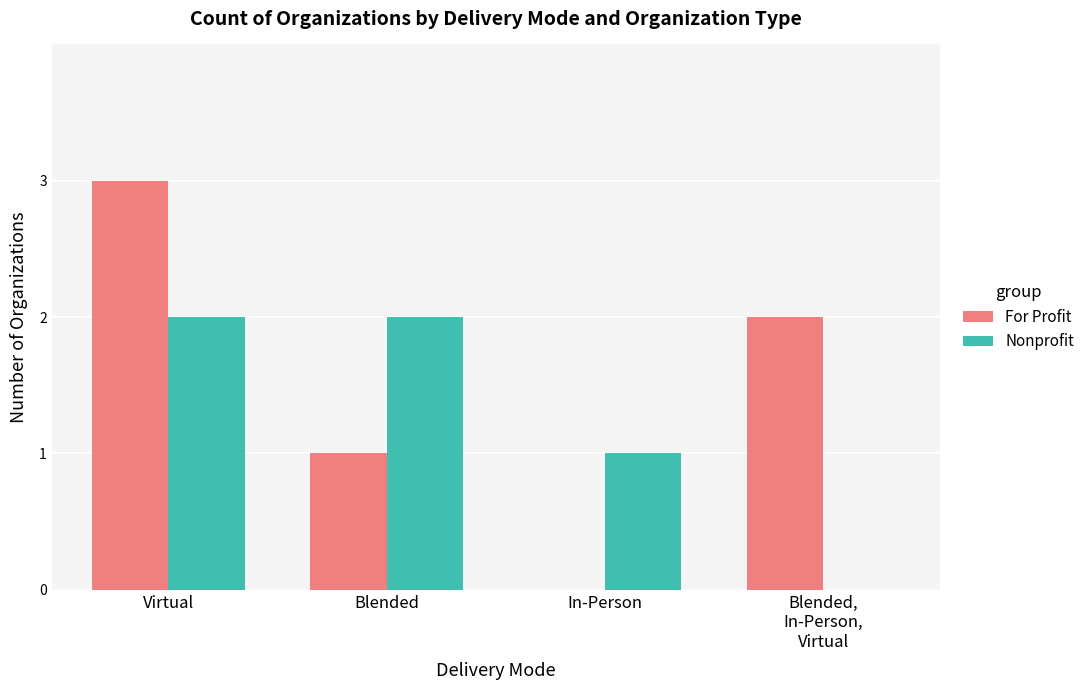

The value of For Profit at Blended,
In-Person,
Virtual is 1. True or false?

False